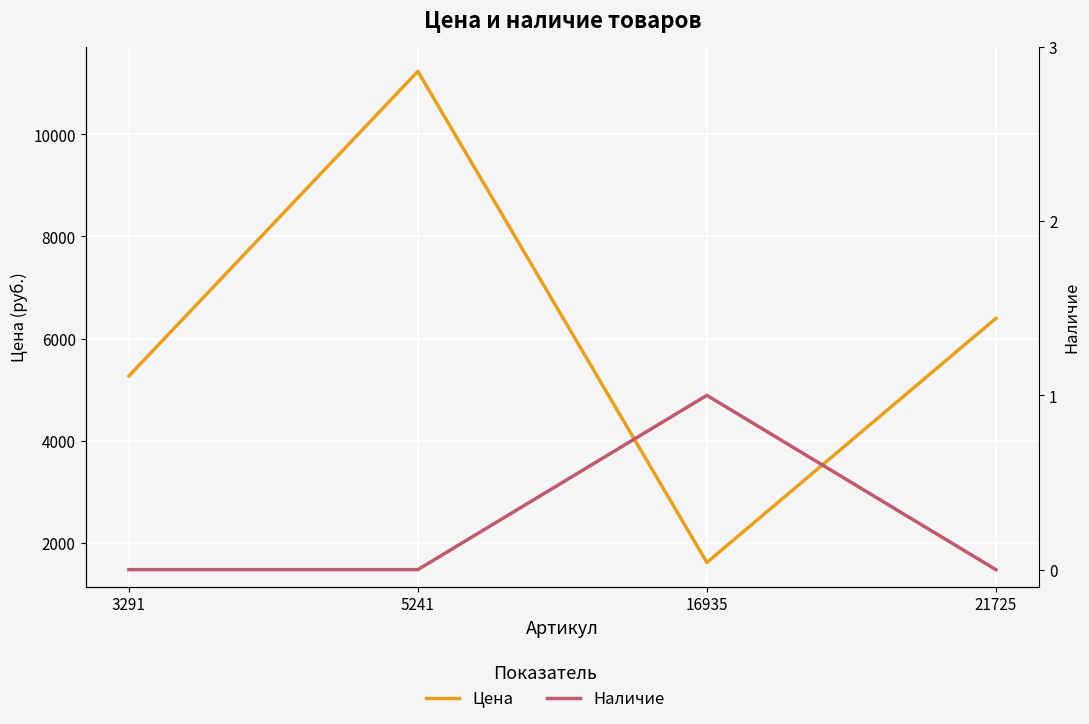

Reading left to right, extract all data points from this chart.

Цена: 5265	11236	1611	6395
Наличие: 0	0	1	0